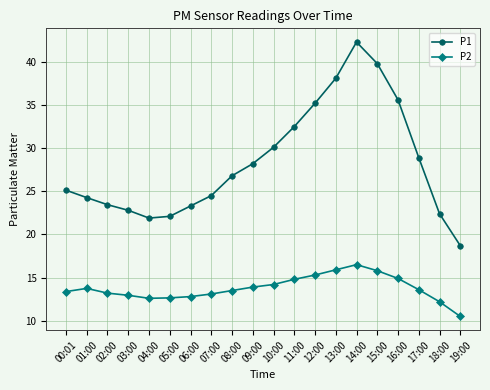

How many lines are shown in the chart?

2